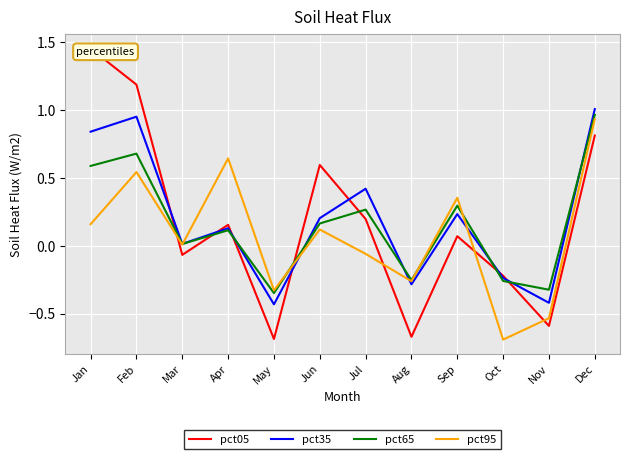

The pct65 series shows -0.2 at Nov. True or false?

False